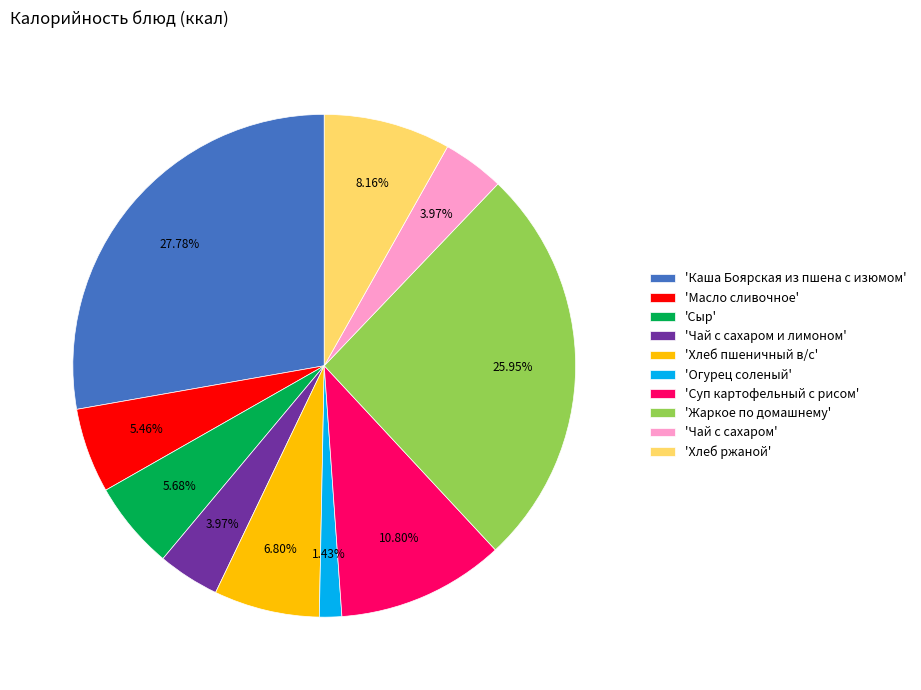

Between 'Чай с сахаром и лимоном' and 'Хлеб ржаной', which is larger?

'Хлеб ржаной'